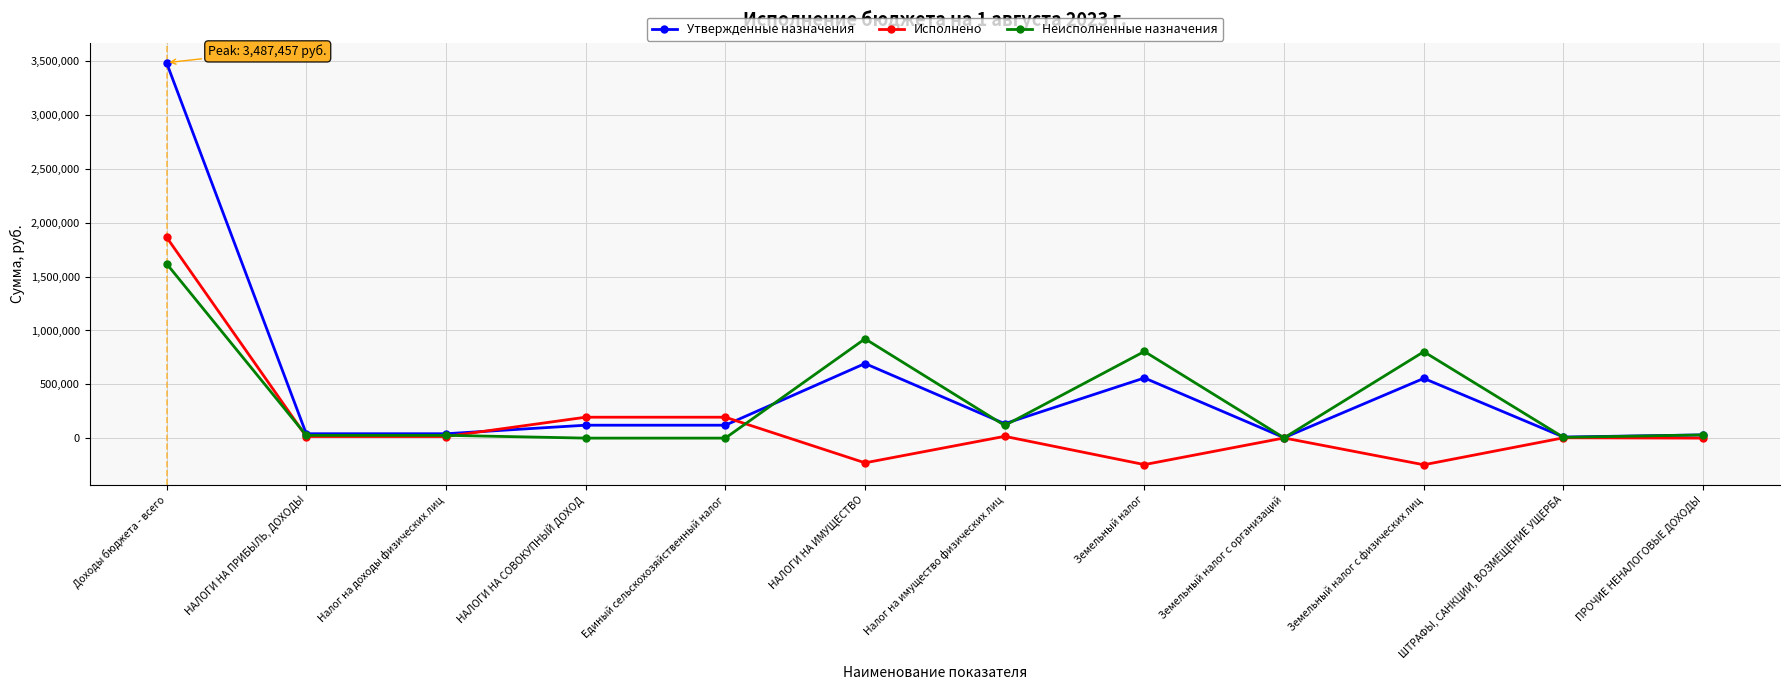

Which series has the largest range (max minus min)?

Утвержденные назначения